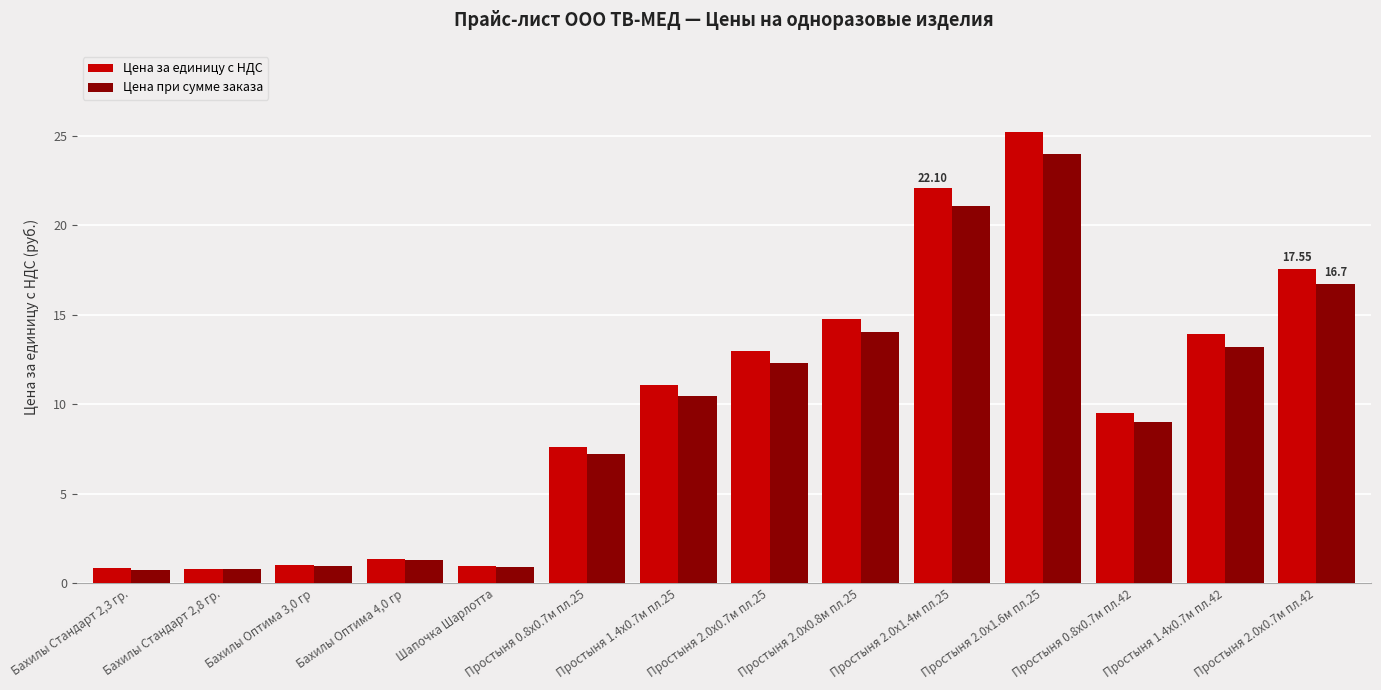

List the series in order of their peak value, lowest first.

Цена при сумме заказа, Цена за единицу с НДС